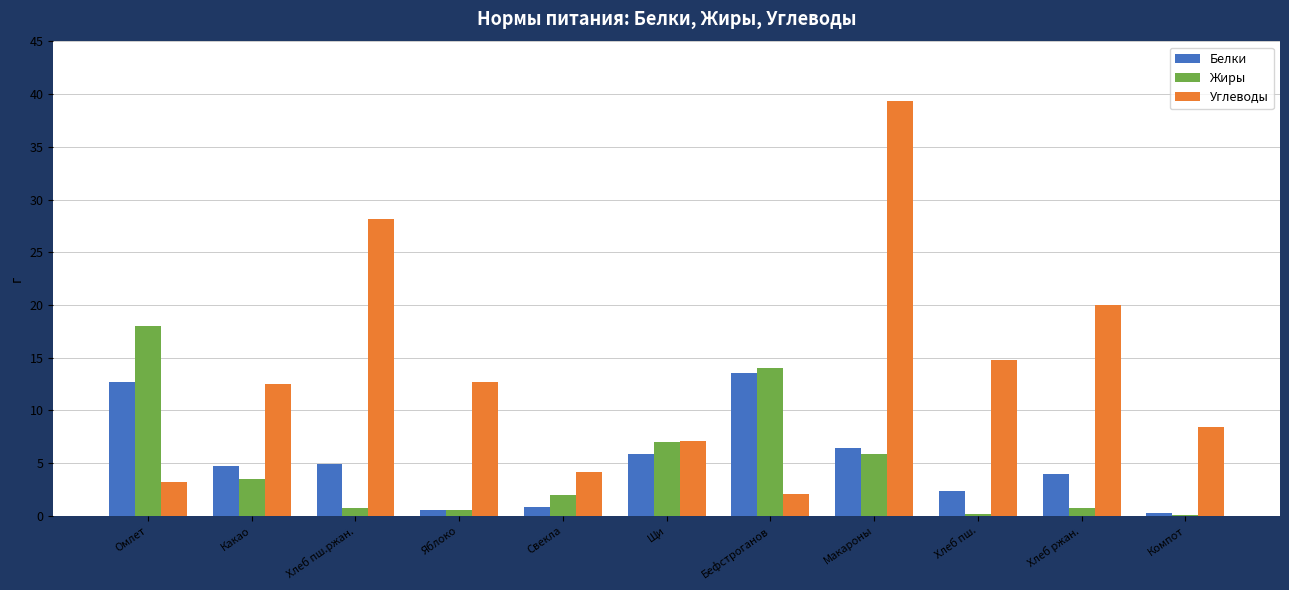

The Жиры series shows 10.6 at Щи. True or false?

False